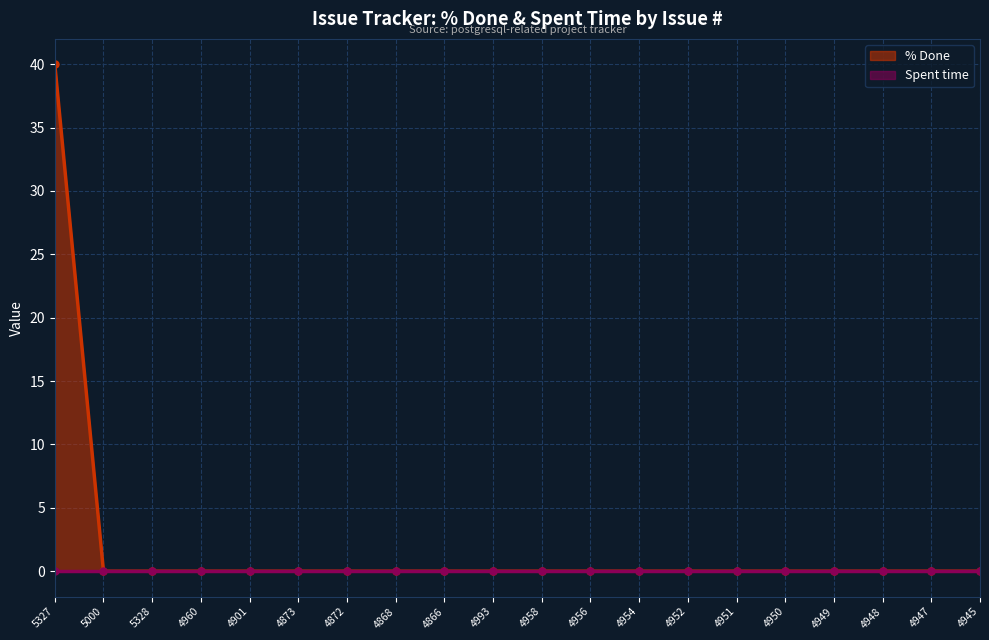

True or false: there are more than 0 points higher than both neighbors.

False